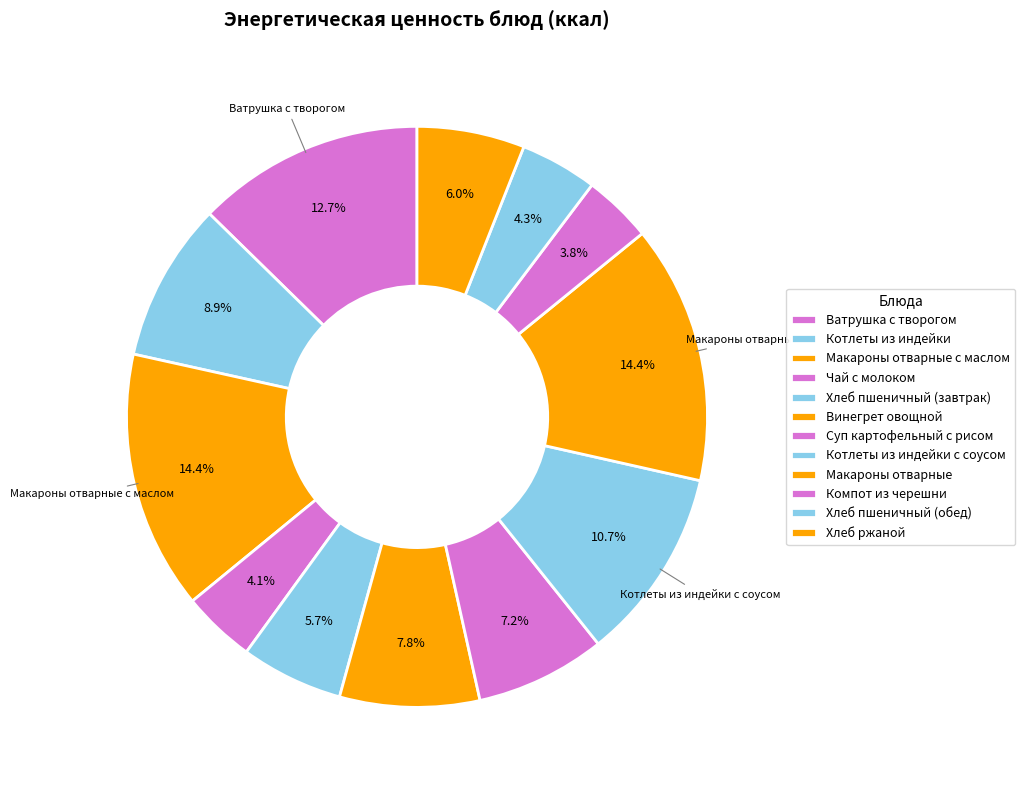

What percentage is the Хлеб пшеничный (завтрак) slice, to the nearest percent?

6%